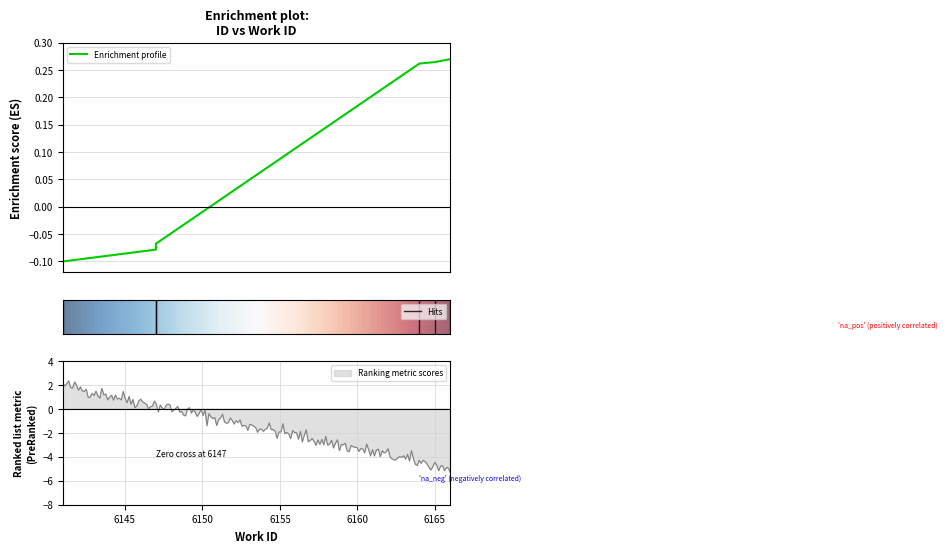

The chart shows a value of 0.1 at 6166. True or false?

False